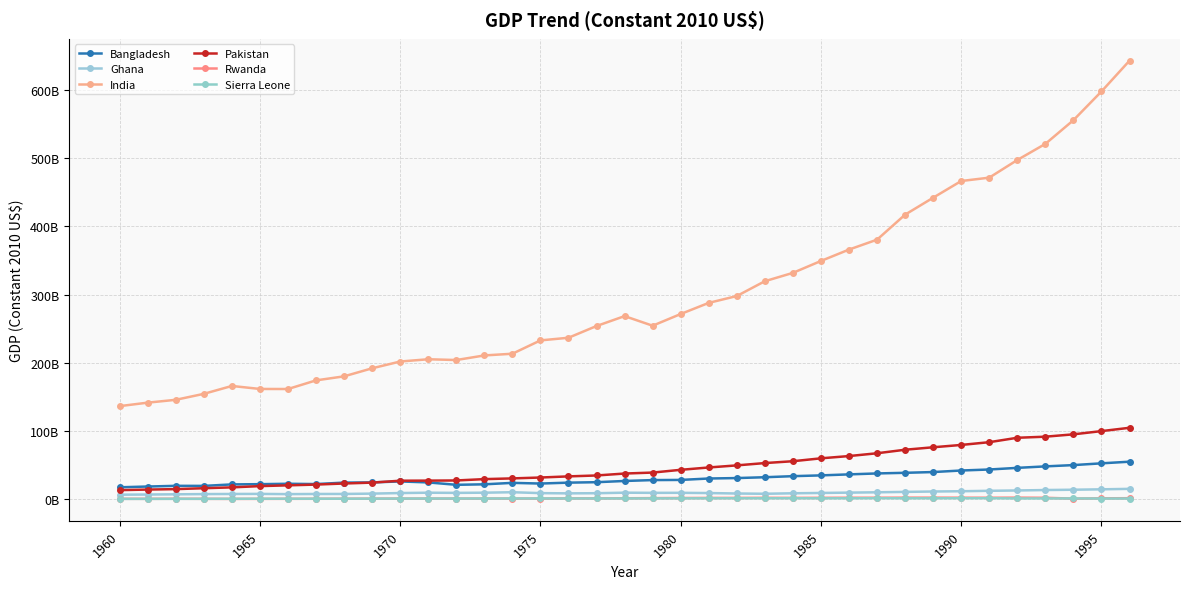

Is this an area chart (filled region under the line)?

No